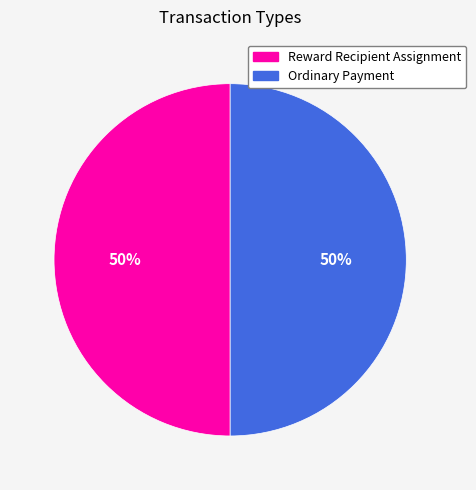

What percentage is the Ordinary Payment slice, to the nearest percent?

50%